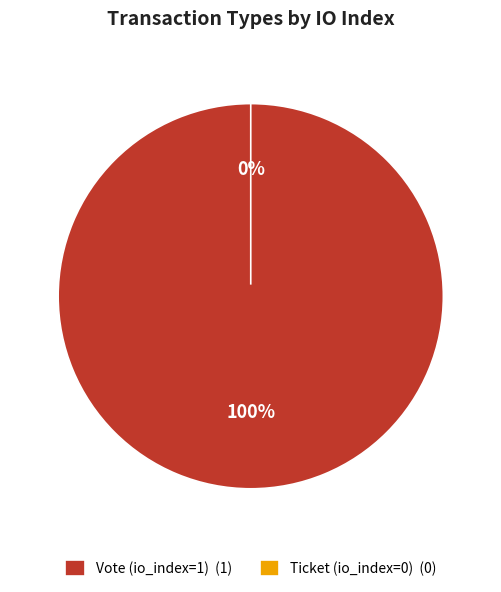

Is it true that Vote (io_index=1) is 100% of the pie?

True